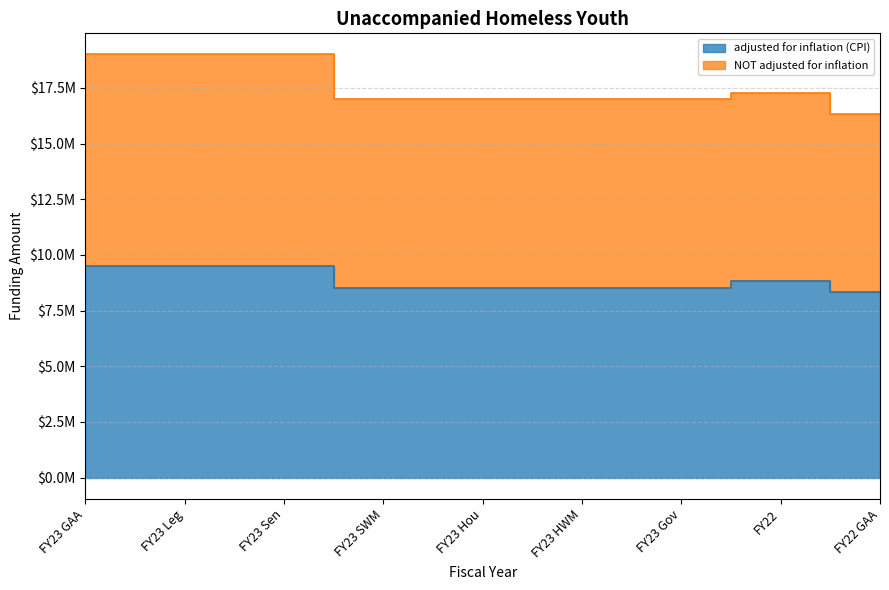

What is the lowest value of the NOT adjusted for inflation series?

16346097